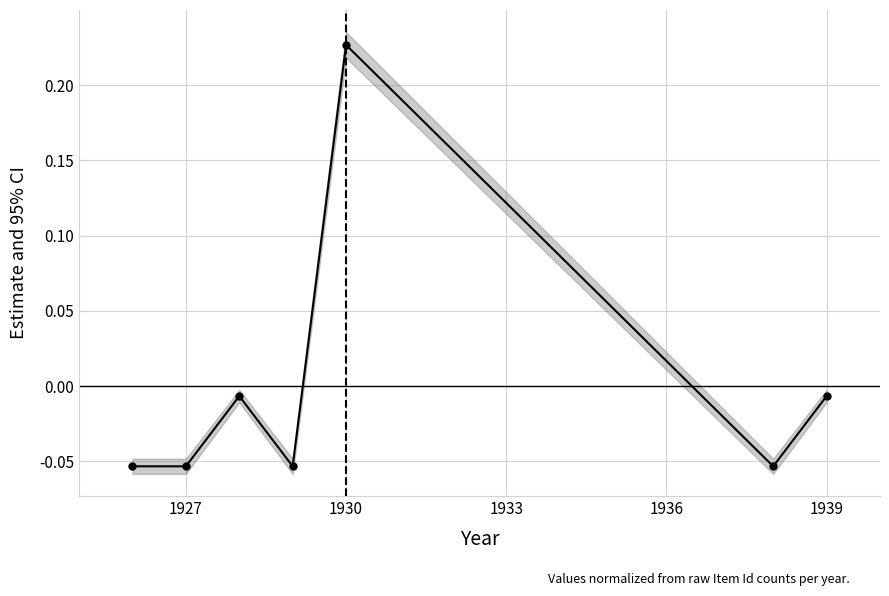

Which has a higher value, 1930 or 1927?

1930